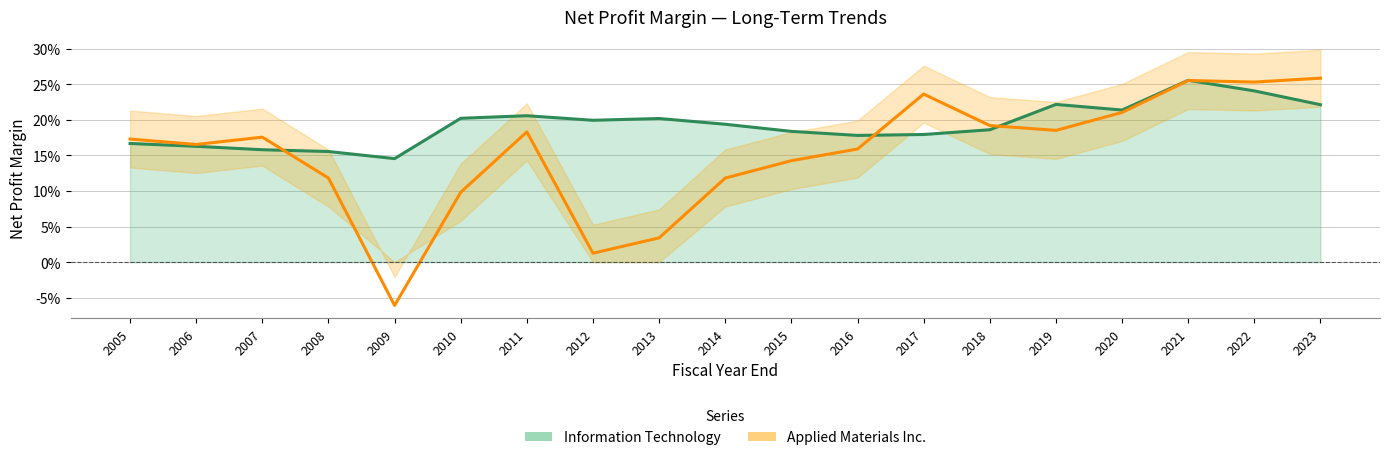

Rank the series by their maximum value, from lowest to highest.

Information Technology, Applied Materials Inc.